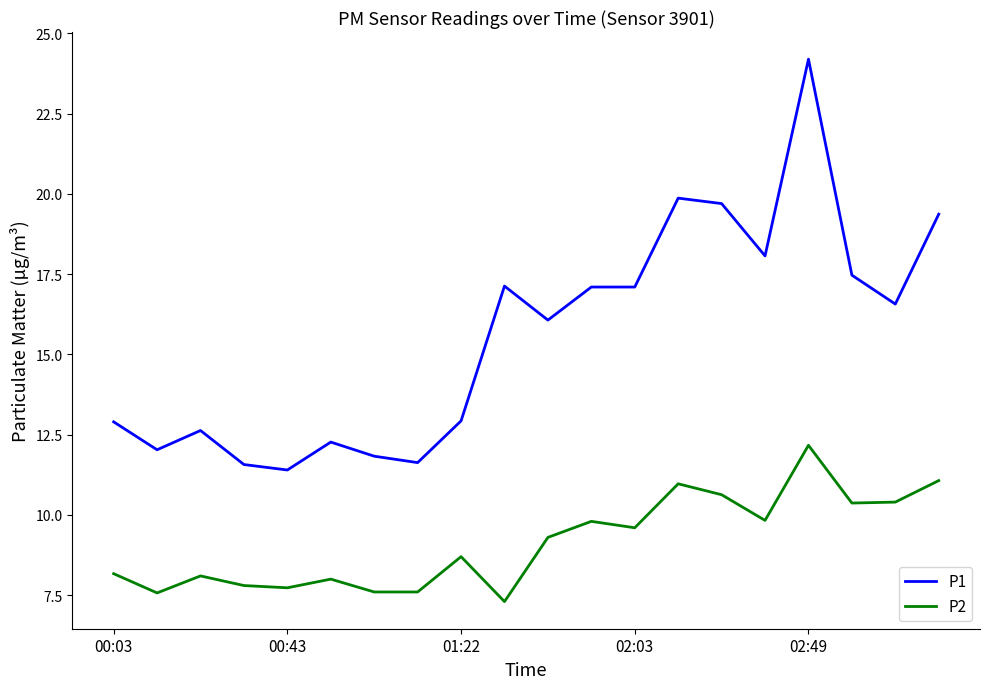

Which series has the largest total across all categories?

P1